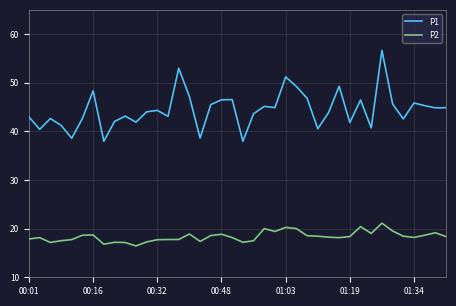

Which series has the widest spread of values?

P1